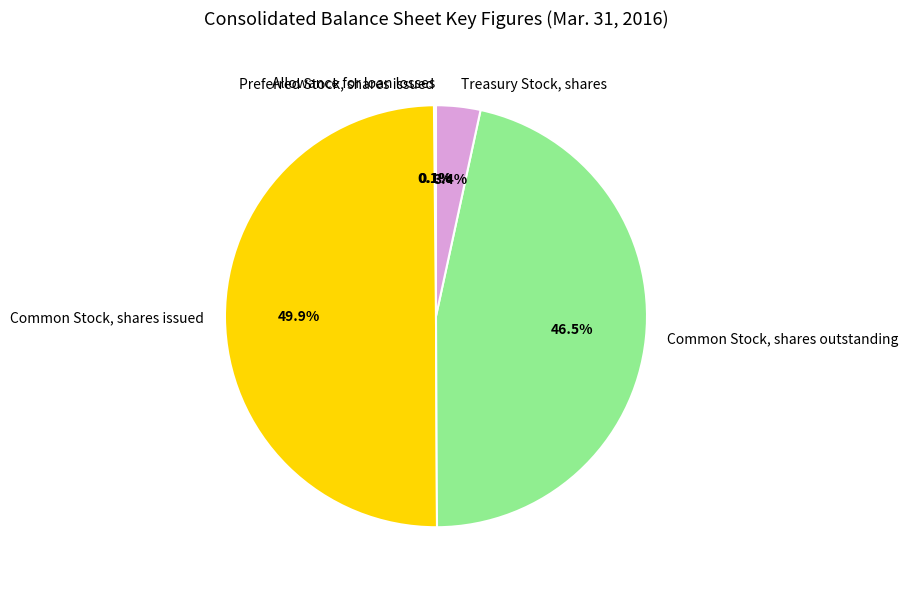

What is the largest slice in the pie chart?

Common Stock, shares issued